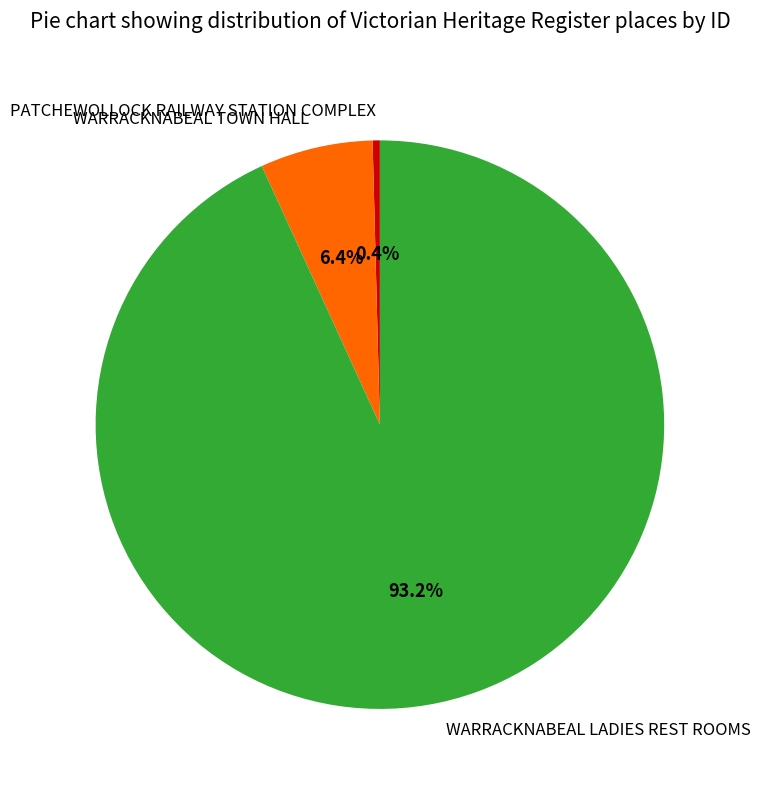

To the nearest percent, what is the difference between the PATCHEWOLLOCK RAILWAY STATION COMPLEX and WARRACKNABEAL LADIES REST ROOMS slice percentages?

93%